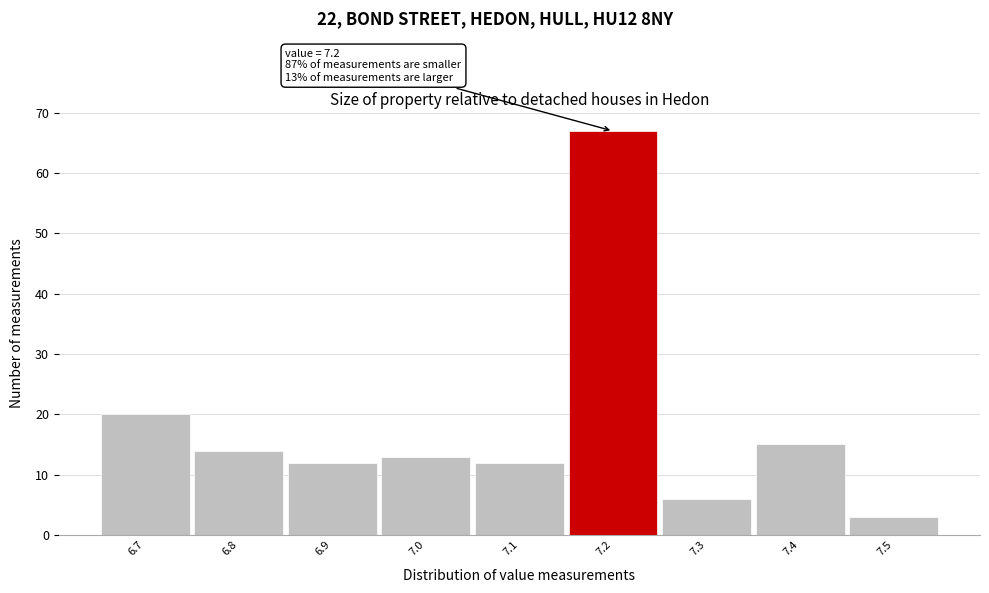

Reading left to right, what are all the values shown in this chart?

6.7=20	6.8=14	6.9=12	7.0=13	7.1=12	7.2=67	7.3=6	7.4=15	7.5=3